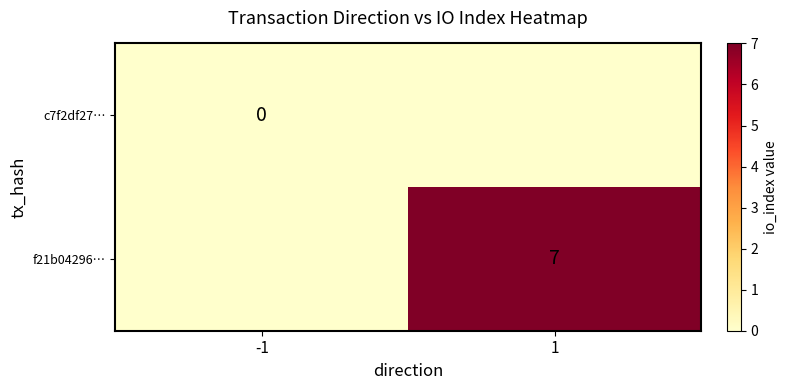

At how many categories does at least one series exceed 5?

1